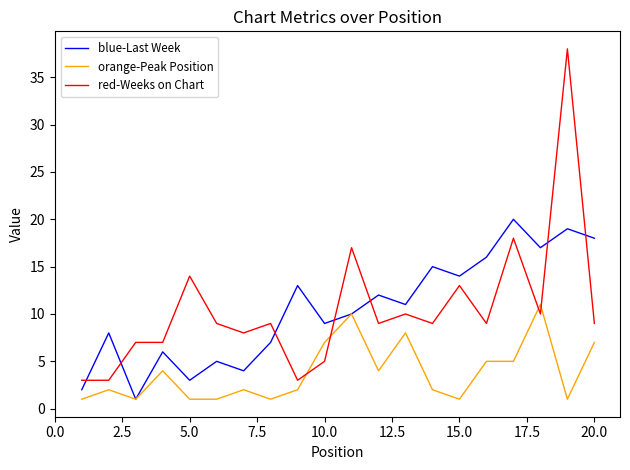

What is the maximum value shown in the chart?

38